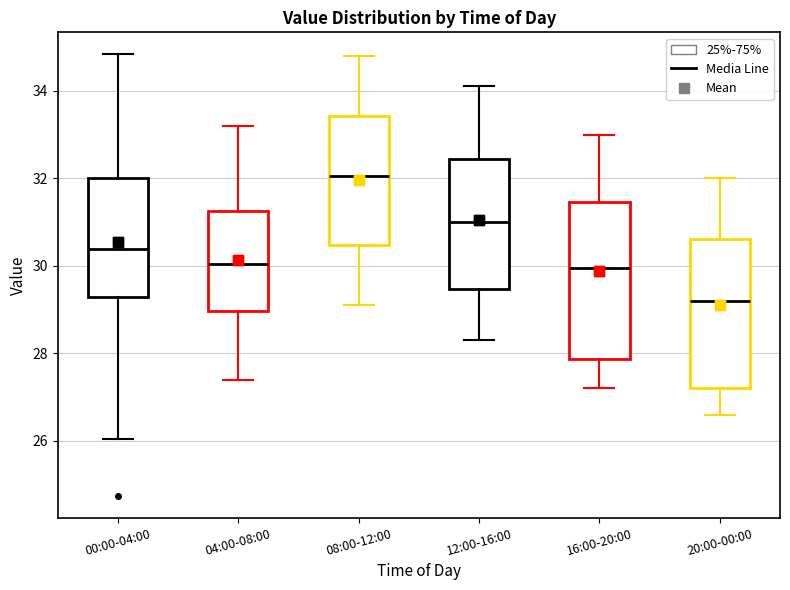

Reading left to right, read every box against the y-axis: the position of its median line, the range the box covers, and the ends of its whiskers. The values are not printed on the chart, so give them approximately, as read against the axis.

00:00-04:00: median 30.4, box 29.2 to 32.0, whiskers 26.0 to 34.8
04:00-08:00: median 30.0, box 29.0 to 31.2, whiskers 27.4 to 33.2
08:00-12:00: median 32.0, box 30.4 to 33.4, whiskers 29.2 to 34.8
12:00-16:00: median 31.0, box 29.4 to 32.4, whiskers 28.4 to 34.2
16:00-20:00: median 30.0, box 27.8 to 31.4, whiskers 27.2 to 33.0
20:00-00:00: median 29.2, box 27.2 to 30.6, whiskers 26.6 to 32.0